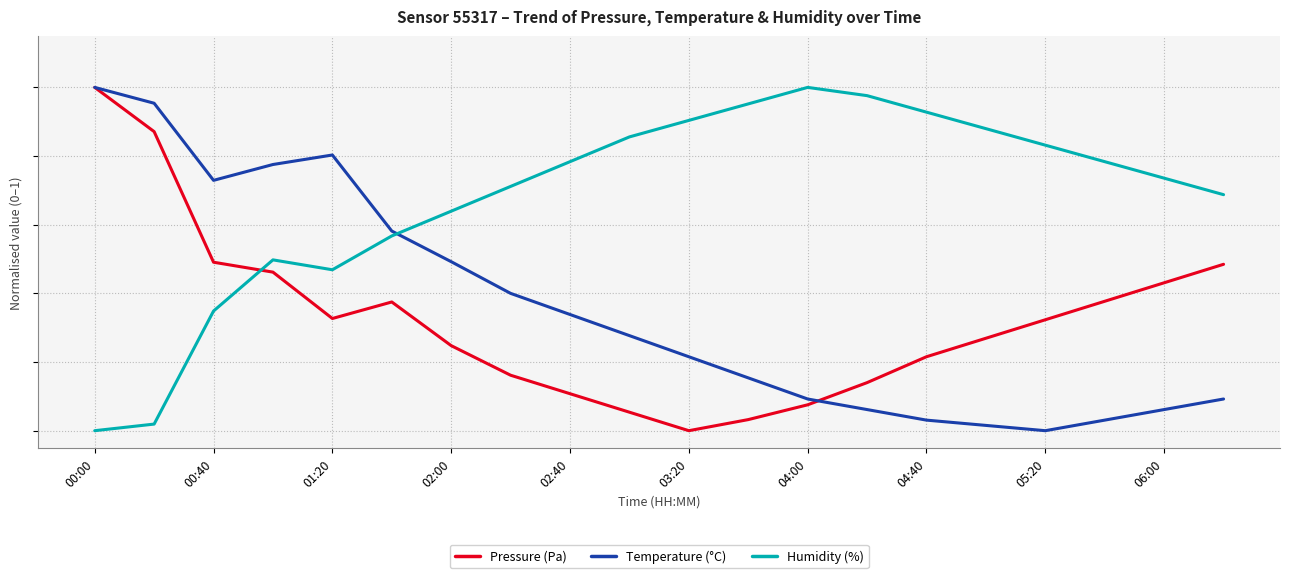

After their last crossing, which series has the higher values: Temperature (°C) or Pressure (Pa)?

Pressure (Pa)